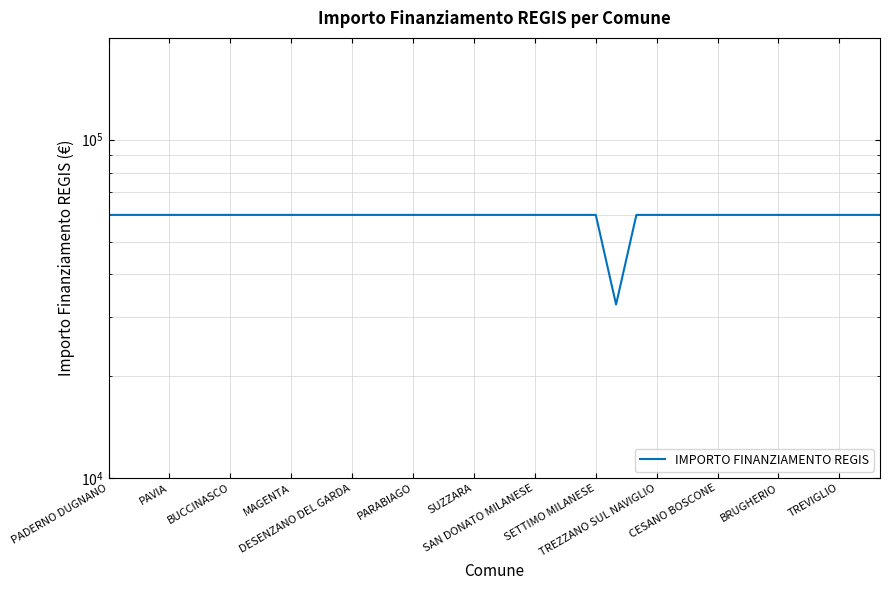

What is the minimum value shown in the chart?

32589